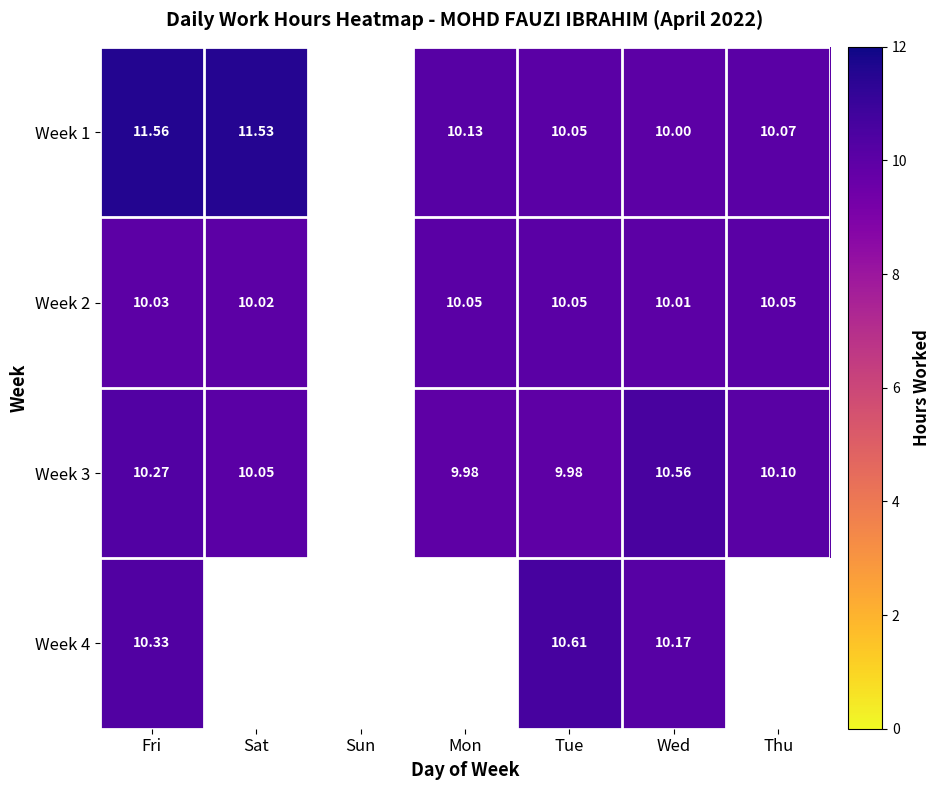

Is the value of Week 3 at Tue greater than the value of Week 2 at Mon?

No